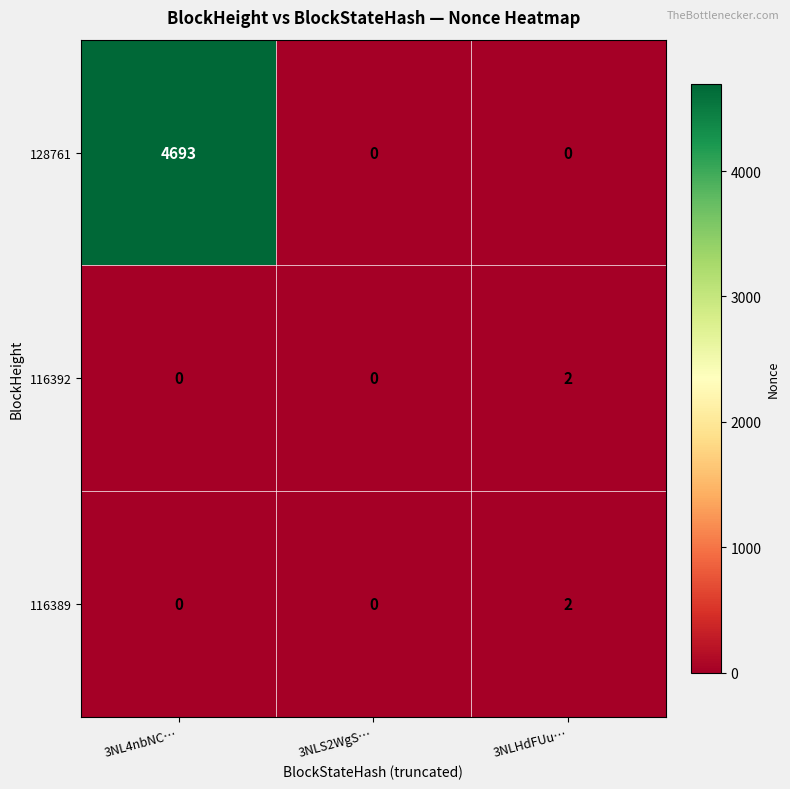

Reading left to right, what are all the values shown in this chart?

128761: 3NL4nbNC…=4693	3NLS2WgS…=0	3NLHdFUu…=0
116392: 3NL4nbNC…=0	3NLS2WgS…=0	3NLHdFUu…=2
116389: 3NL4nbNC…=0	3NLS2WgS…=0	3NLHdFUu…=2